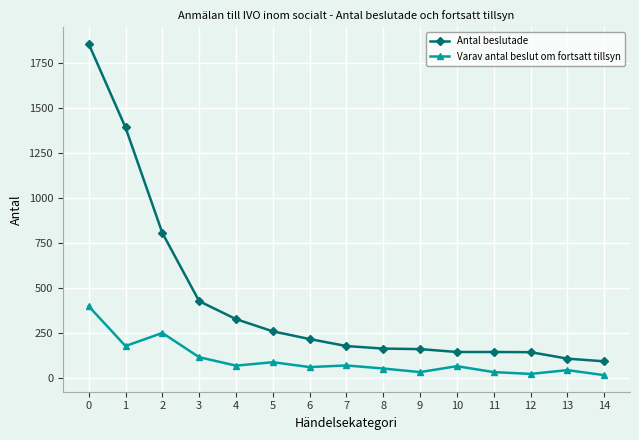

At 14, list the series in order from smallest to largest.

Varav antal beslut om fortsatt tillsyn, Antal beslutade